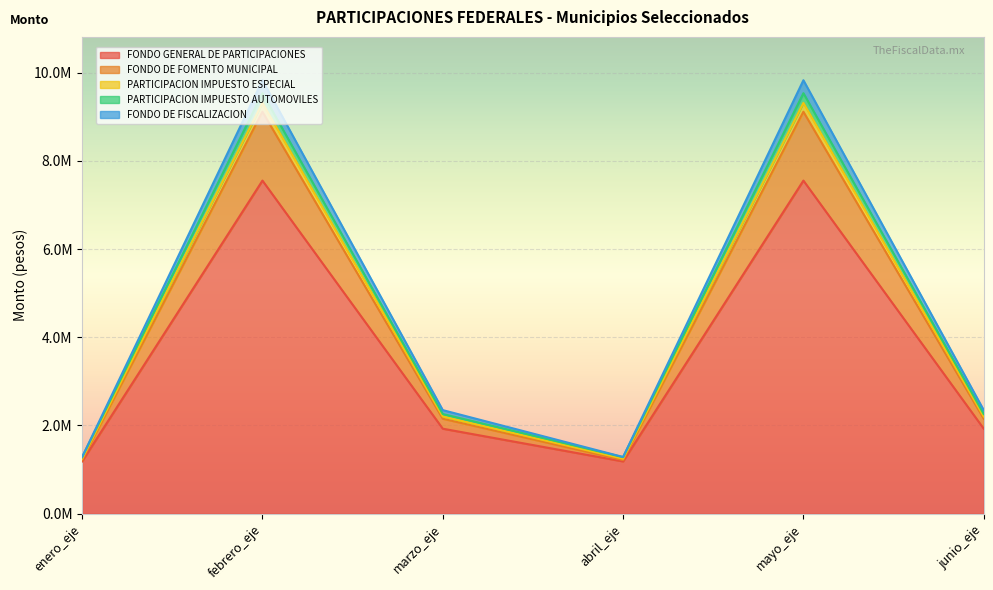

Where is the first local minimum for FONDO GENERAL DE PARTICIPACIONES?

abril_eje